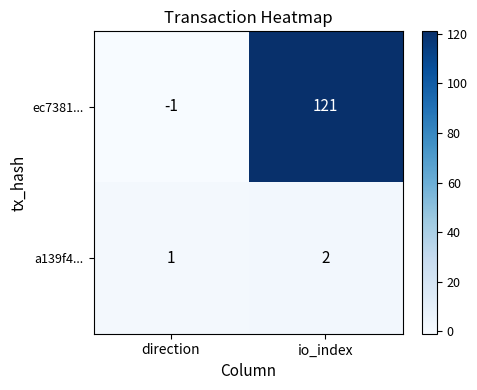

Which series changed the most between direction and io_index?

ec7381...